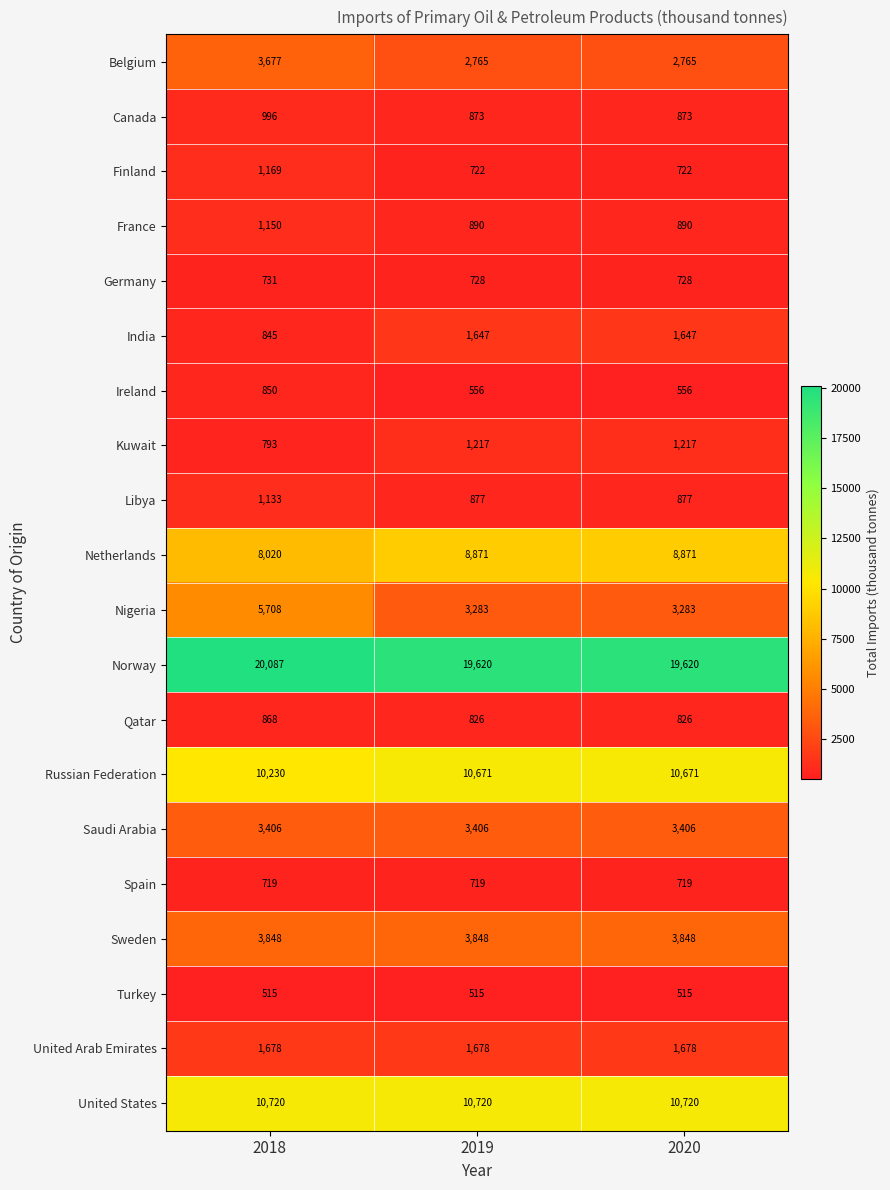

What is the difference between the highest and lowest values at 2018?

19572